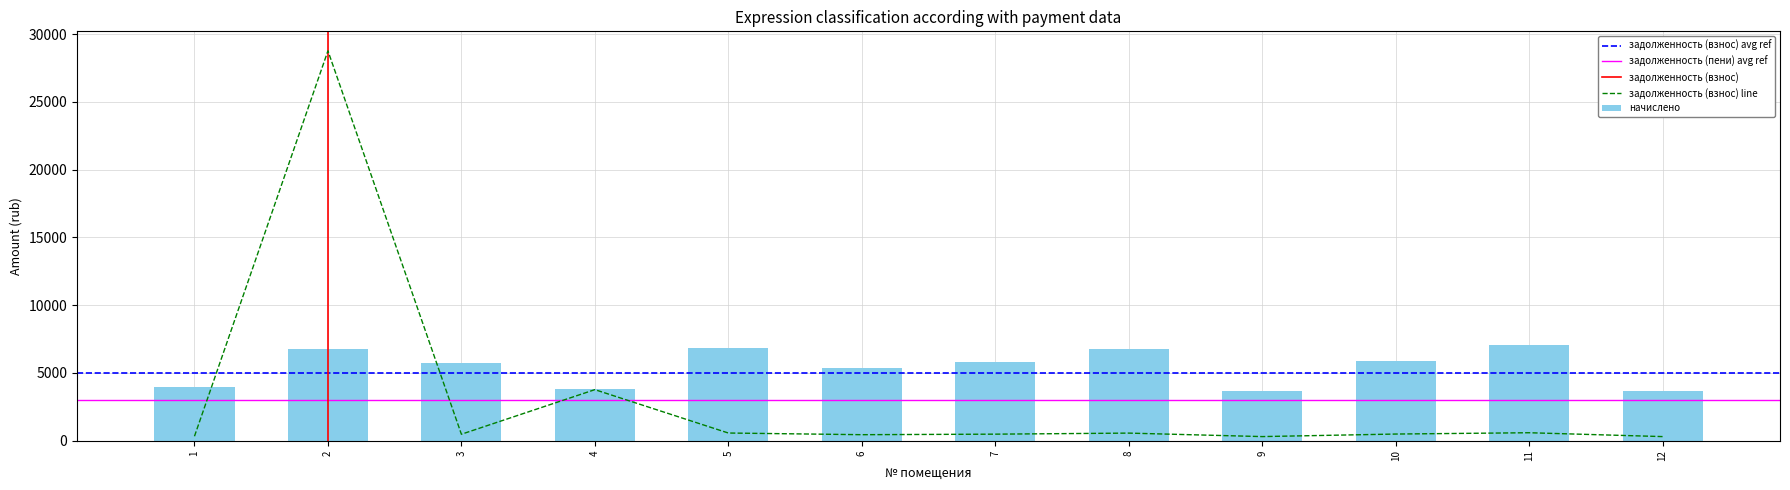

The value of задолженность (взнос) at 1 is 329.3. True or false?

True